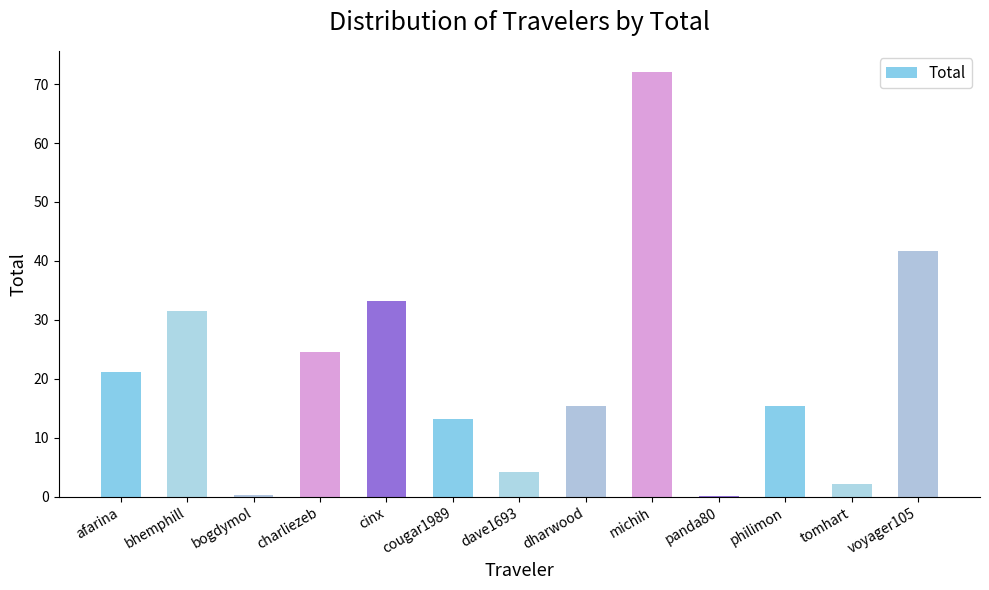

Is it true that the value at voyager105 is 59.6?

False